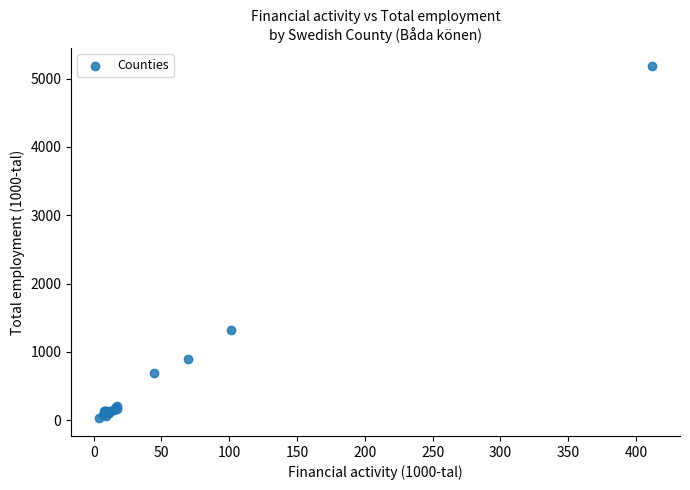

What Y value in the scatter plot is closest to 2609?

1313.9